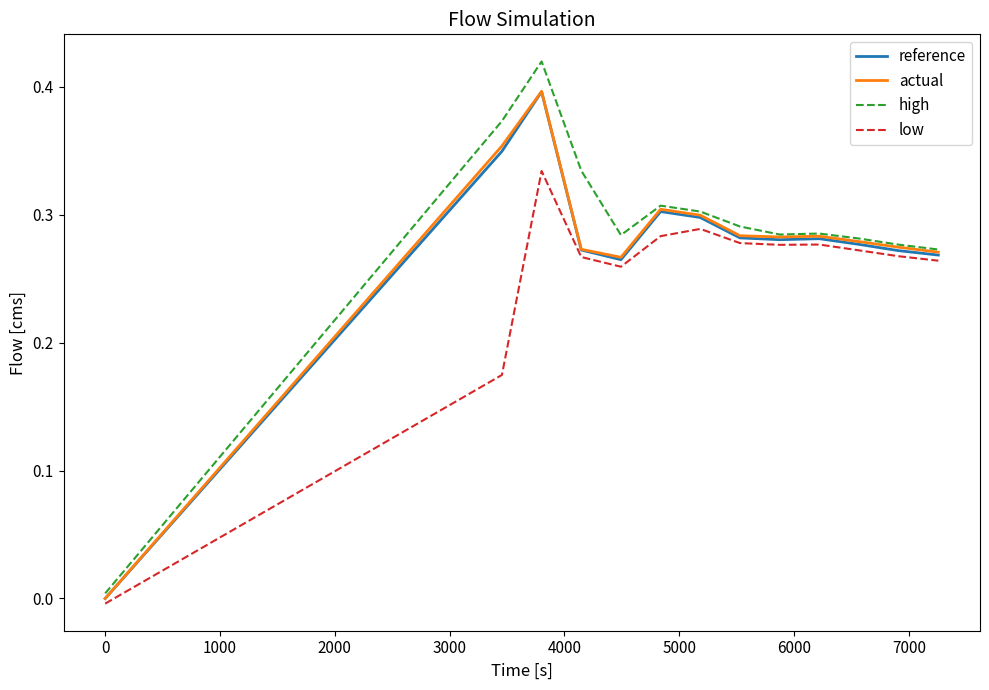

Which series has the largest range (max minus min)?

high